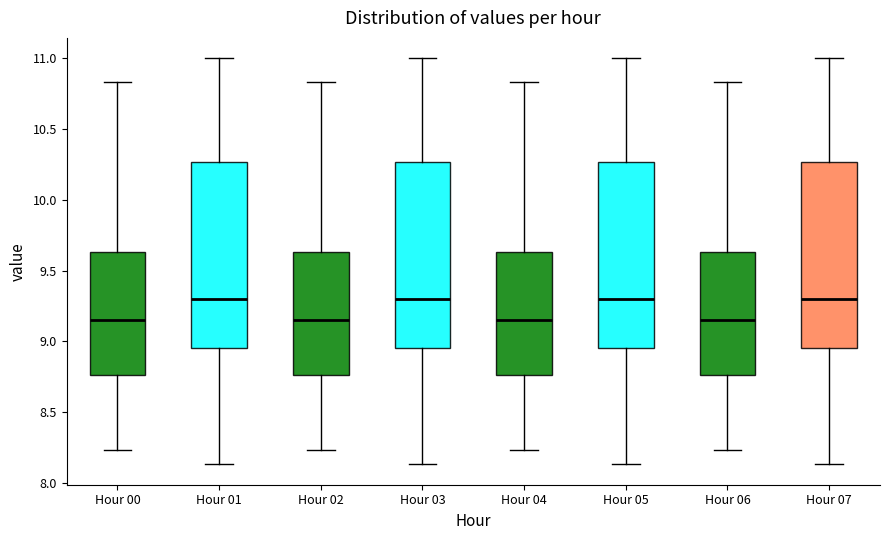

Reading left to right, read every box against the y-axis: the position of its median line, the range the box covers, and the ends of its whiskers. The values are not printed on the chart, so give them approximately, as read against the axis.

Hour 00: median 9.15, box 8.75 to 9.65, whiskers 8.25 to 10.85
Hour 01: median 9.30, box 8.95 to 10.25, whiskers 8.15 to 11.00
Hour 02: median 9.15, box 8.75 to 9.65, whiskers 8.25 to 10.85
Hour 03: median 9.30, box 8.95 to 10.25, whiskers 8.15 to 11.00
Hour 04: median 9.15, box 8.75 to 9.65, whiskers 8.25 to 10.85
Hour 05: median 9.30, box 8.95 to 10.25, whiskers 8.15 to 11.00
Hour 06: median 9.15, box 8.75 to 9.65, whiskers 8.25 to 10.85
Hour 07: median 9.30, box 8.95 to 10.25, whiskers 8.15 to 11.00